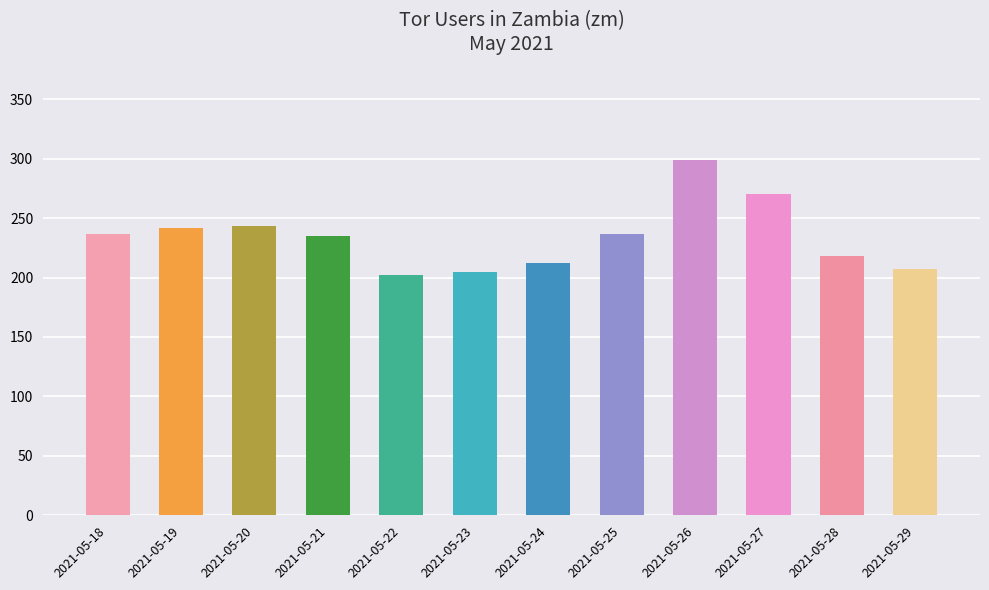

How many values are below 237?

6